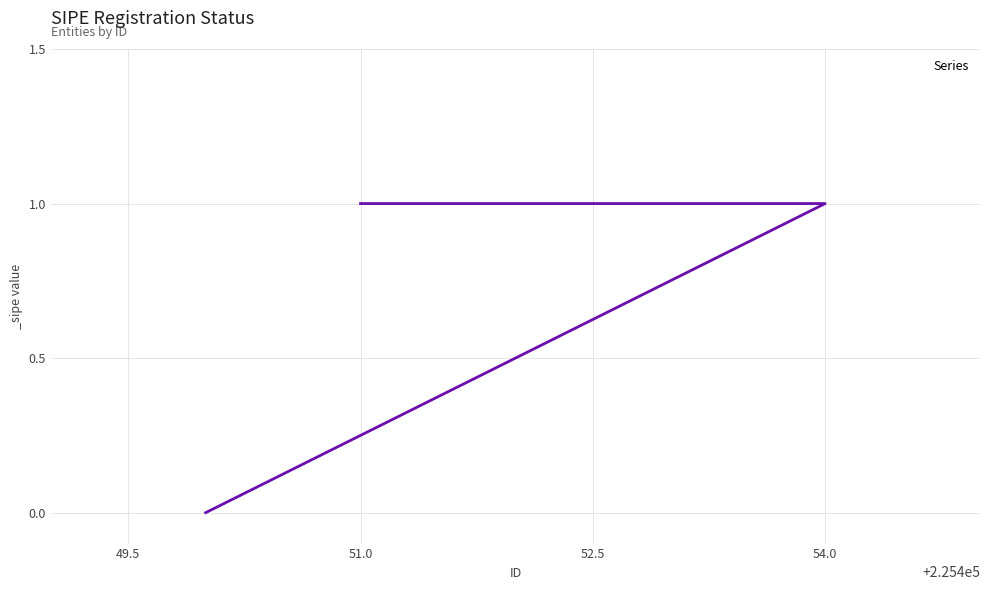

Reading left to right, list all the values displayed in this chart.

1	1	1	1	0